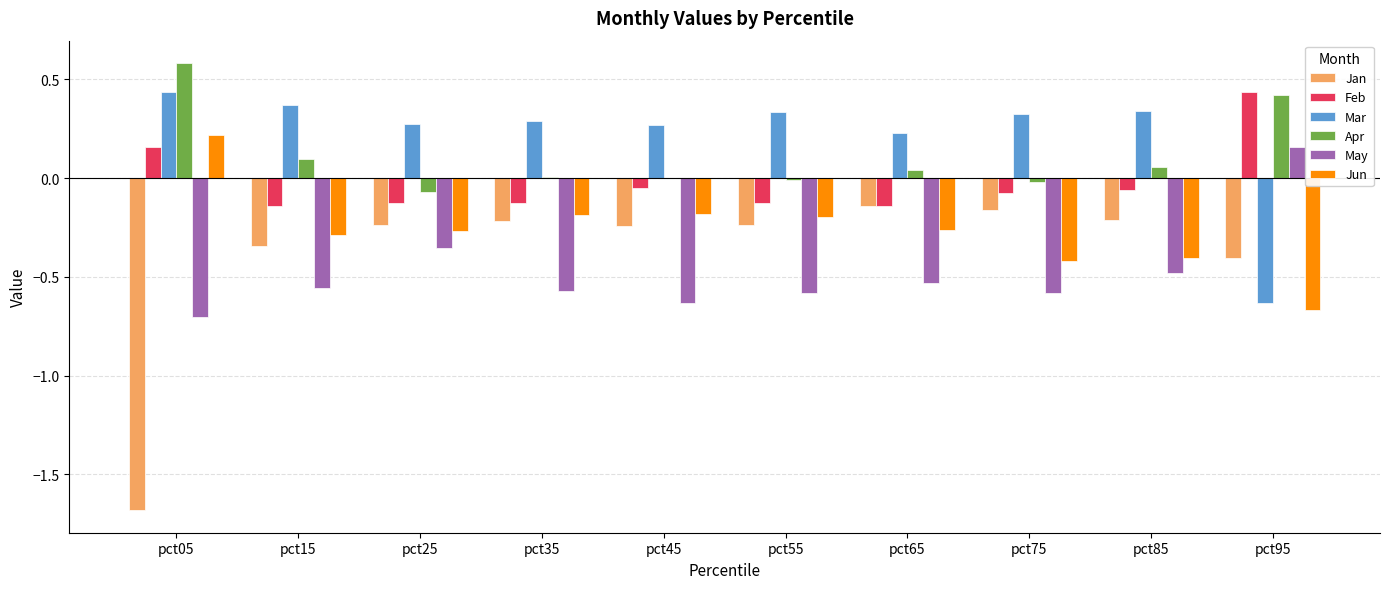

The value of Mar at pct25 is 0.3. True or false?

True